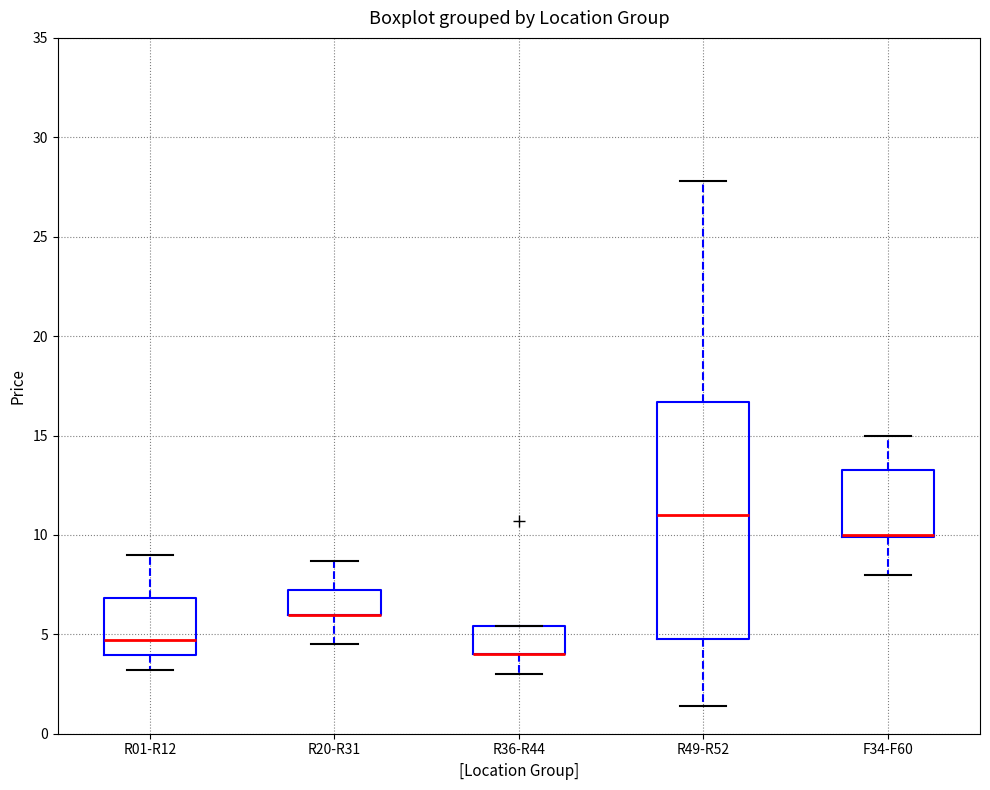

Comparing the boxes themselves (not the whiskers), which one is the tallest?

R49-R52